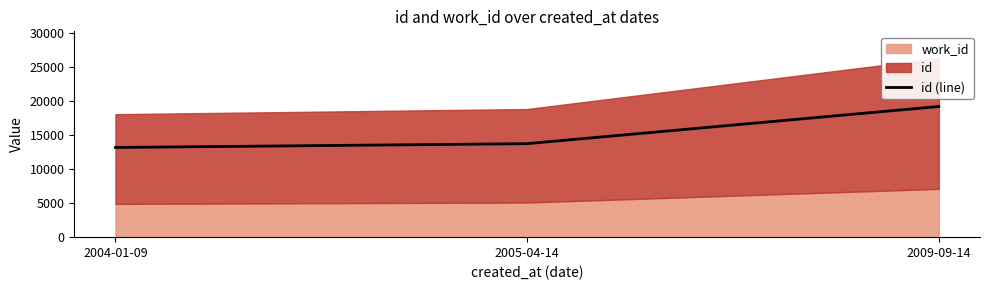

Count the number of categories in the chart.

3